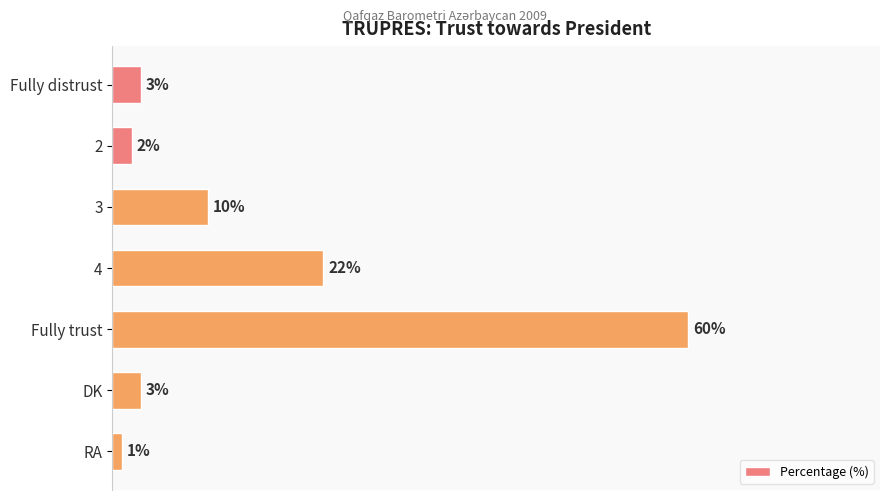

Between 2 and Fully distrust, which is larger?

Fully distrust